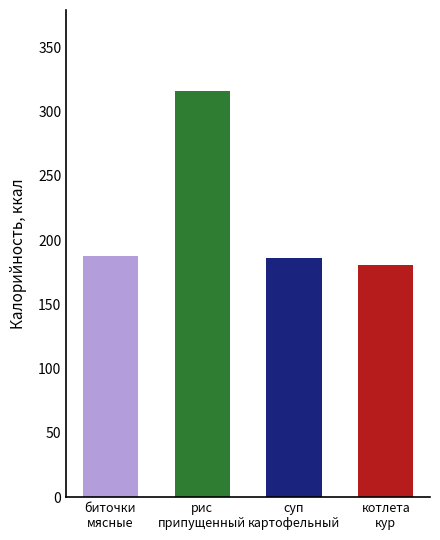

What is the difference between the second highest and minimum values?

7